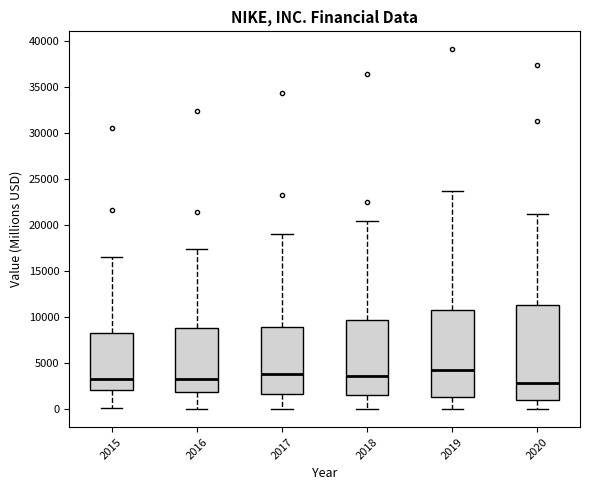

Reading left to right, transcribe this box plot: for each box, give where its median line is, the range the box spans, and where its two whiskers end, as read against the y-axis. The values are not printed on the chart, so give them approximately, as read against the axis.

2015: median 3500, box 2000 to 8500, whiskers 0 to 16500
2016: median 3500, box 2000 to 9000, whiskers 0 to 17500
2017: median 4000, box 1500 to 9000, whiskers 0 to 19000
2018: median 3500, box 1500 to 9500, whiskers 0 to 20500
2019: median 4500, box 1500 to 11000, whiskers 0 to 23500
2020: median 3000, box 1000 to 11500, whiskers 0 to 21000